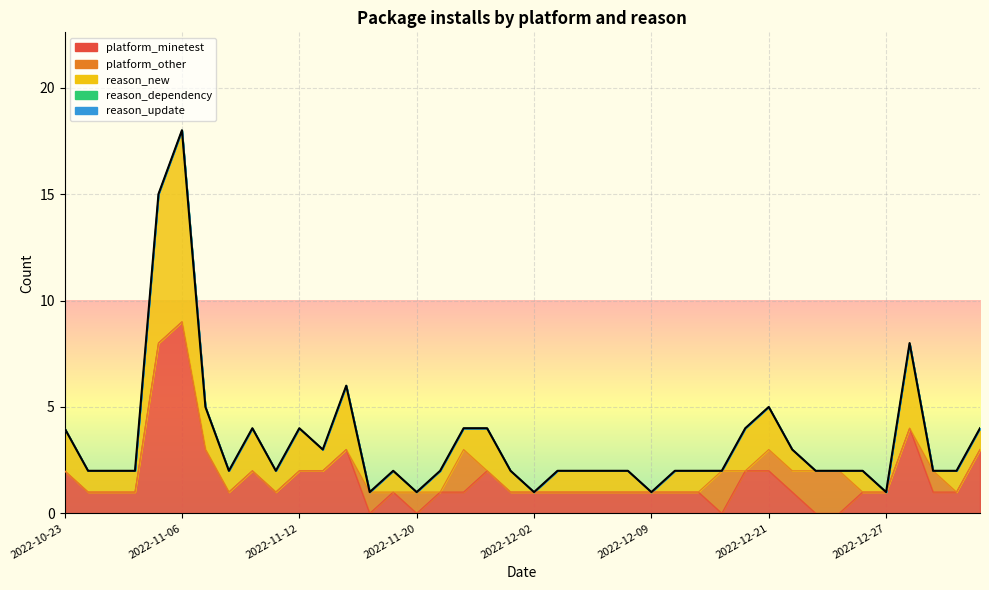

List the labels in order of platform_minetest value, smallest first.

2022-11-18, 2022-11-20, 2022-12-19, 2022-12-24, 2022-12-25, 2022-10-27, 2022-10-29, 2022-11-04, 2022-11-08, 2022-11-10, 2022-11-19, 2022-11-22, 2022-11-25, 2022-11-30, 2022-12-02, 2022-12-03, 2022-12-04, 2022-12-05, 2022-12-08, 2022-12-09, 2022-12-13, 2022-12-14, 2022-12-23, 2022-12-26, 2022-12-27, 2022-12-29, 2022-12-30, 2022-10-23, 2022-11-09, 2022-11-12, 2022-11-16, 2022-11-28, 2022-12-20, 2022-12-21, 2022-11-07, 2022-11-17, 2023-01-01, 2022-12-28, 2022-11-05, 2022-11-06